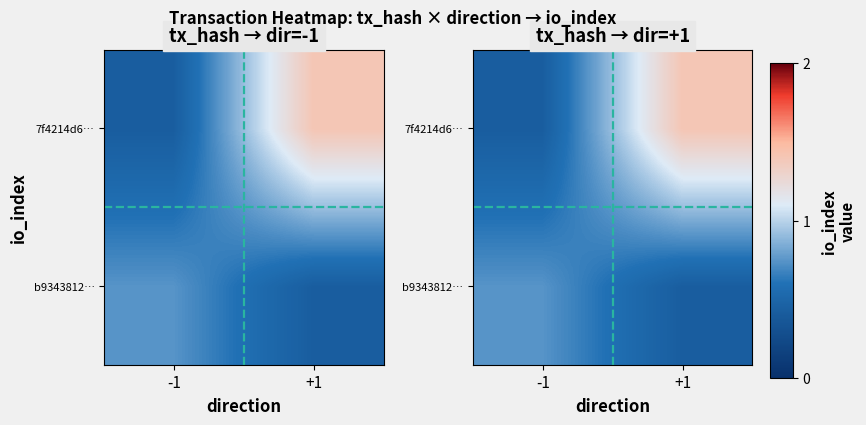

What is the difference between the 7f4214d6… values at +1 and -1?

1.0